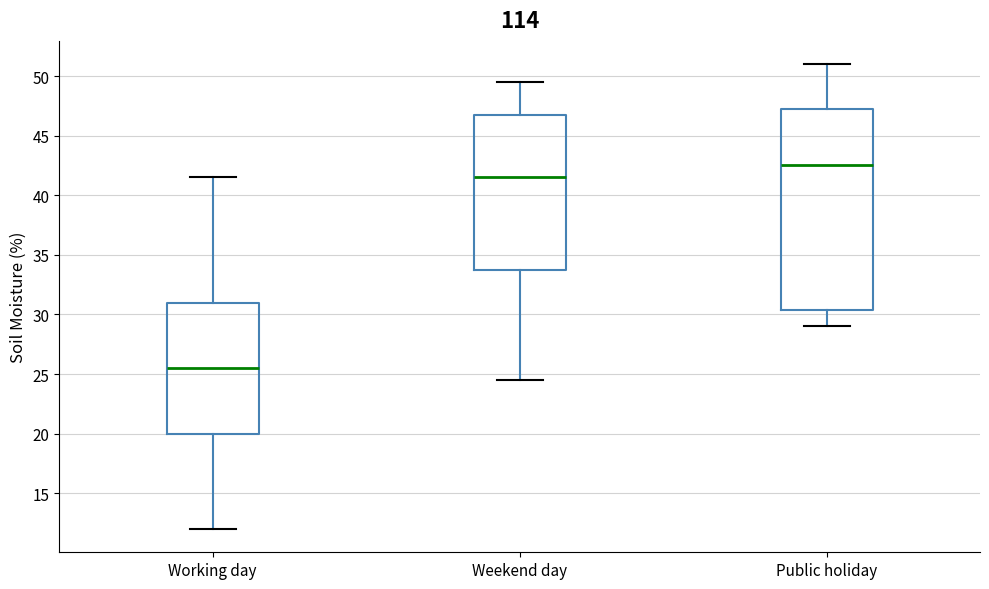

Reading left to right, read every box against the y-axis: the position of its median line, the range the box covers, and the ends of its whiskers. The values are not printed on the chart, so give them approximately, as read against the axis.

Working day: median 25.5, box 20.0 to 31.0, whiskers 12.0 to 41.5
Weekend day: median 41.5, box 34.0 to 47.0, whiskers 24.5 to 49.5
Public holiday: median 42.5, box 30.5 to 47.5, whiskers 29.0 to 51.0